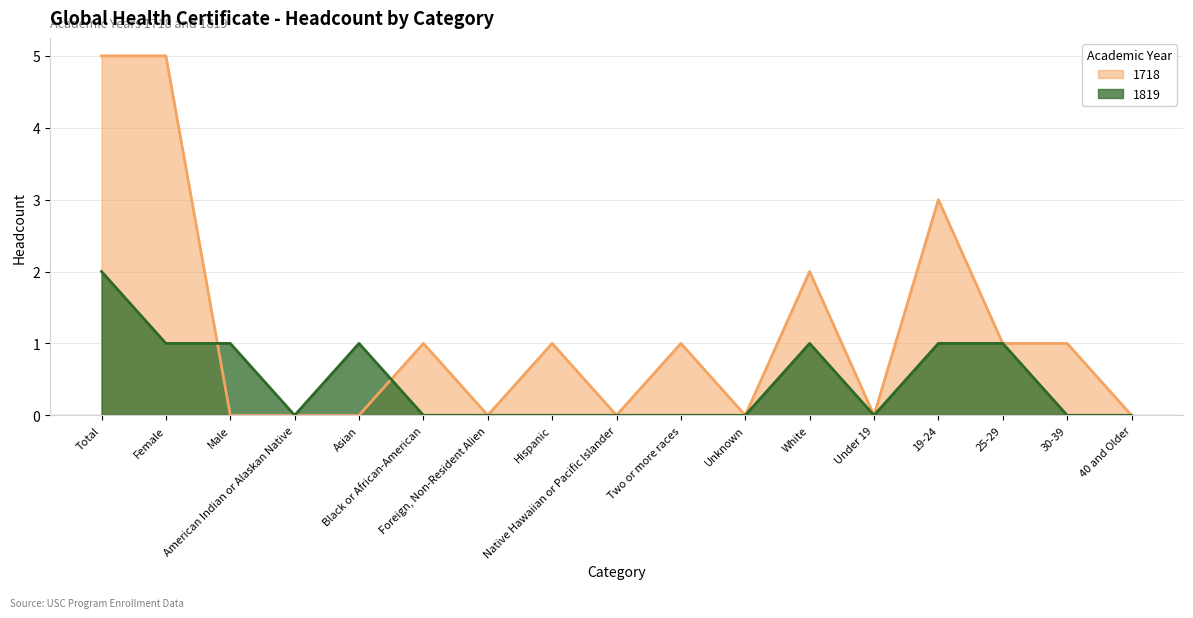

Where is 1819 nearest to the value 1?

Female